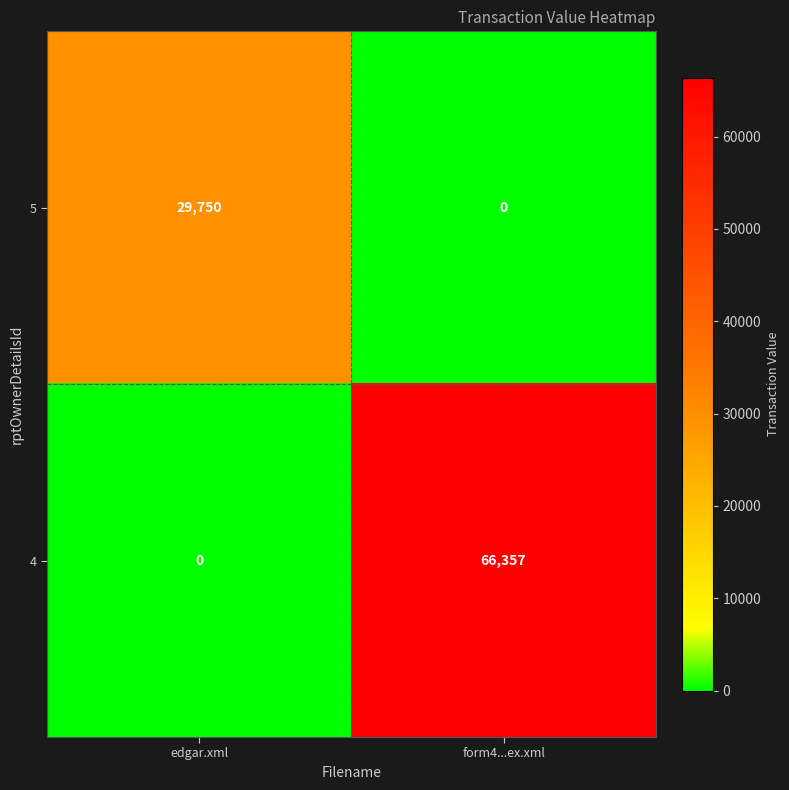

What is the total value across all series at edgar.xml?

29750